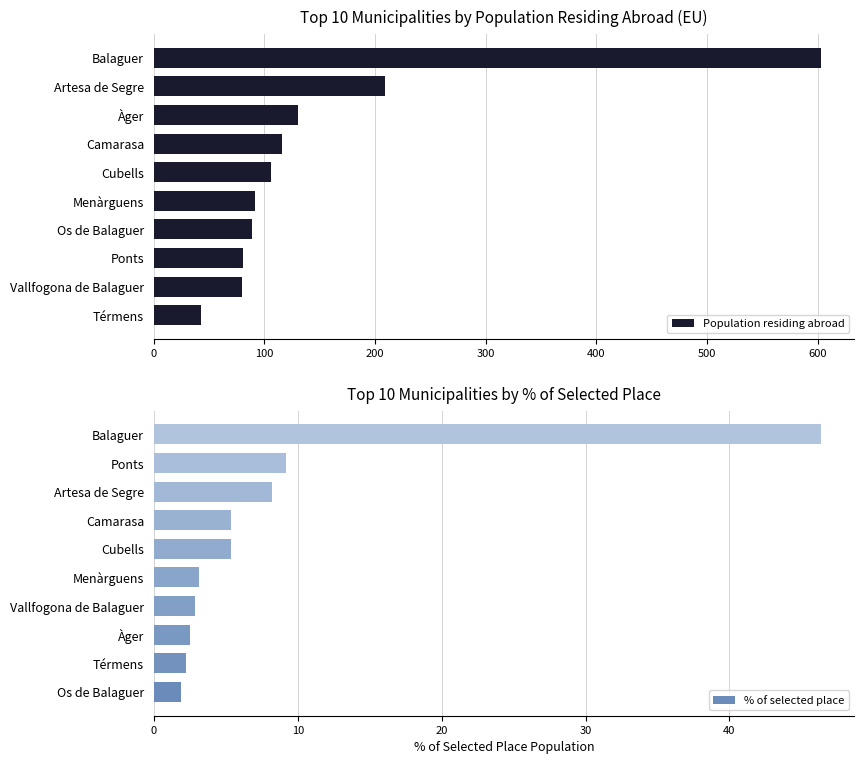

What is the difference between the % of selected place values at Menàrguens and Balaguer?

43.2